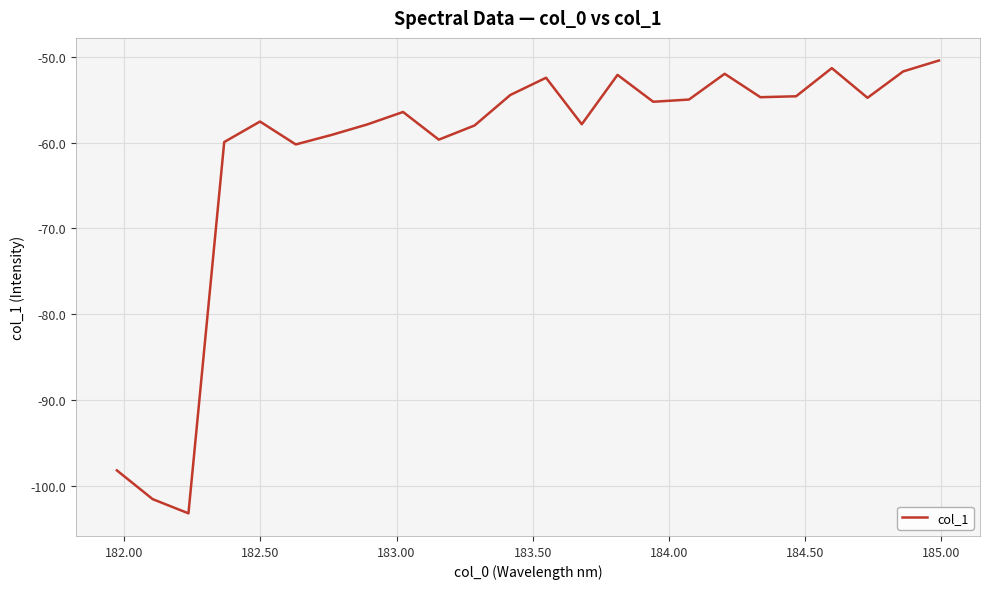

What is the difference between the maximum and minimum values?

52.7